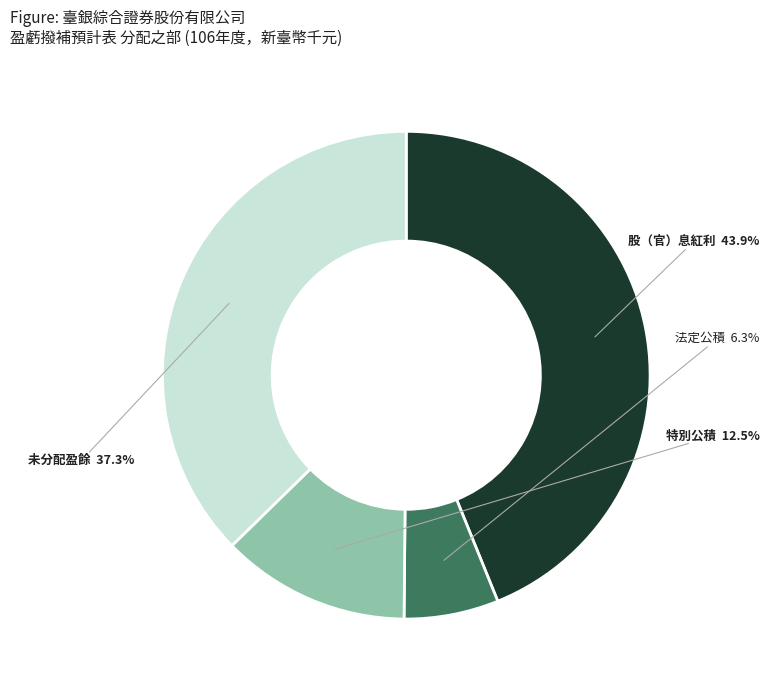

Does 特別公積 represent more than half of the total?

No